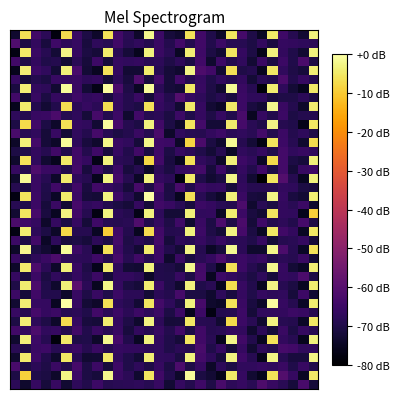

Which category has the lowest value across all series?

24